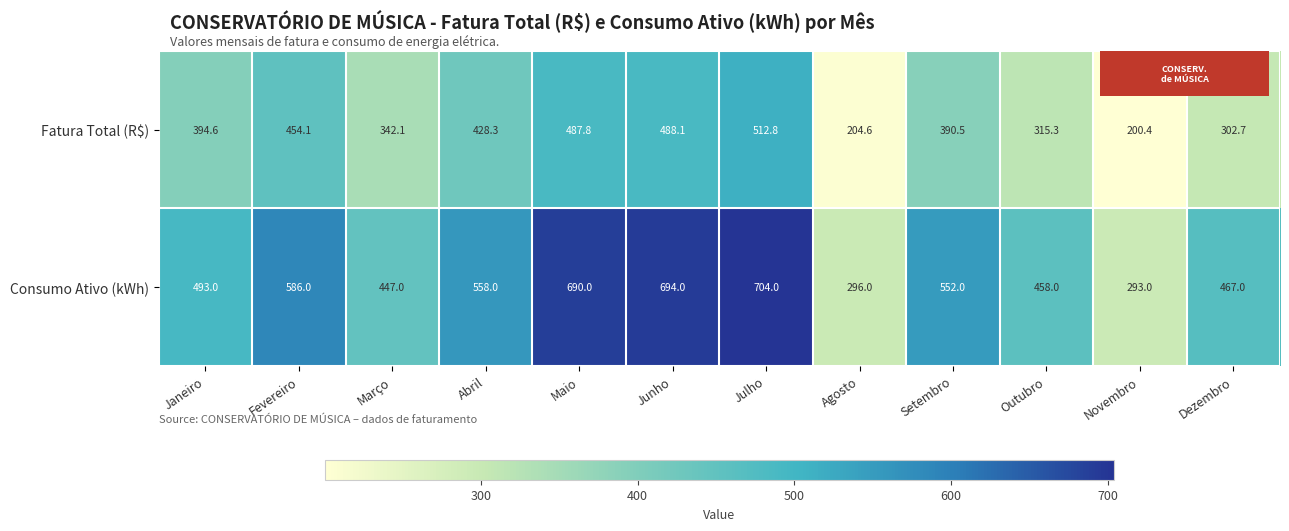

Which series has the largest range (max minus min)?

Consumo Ativo (kWh)